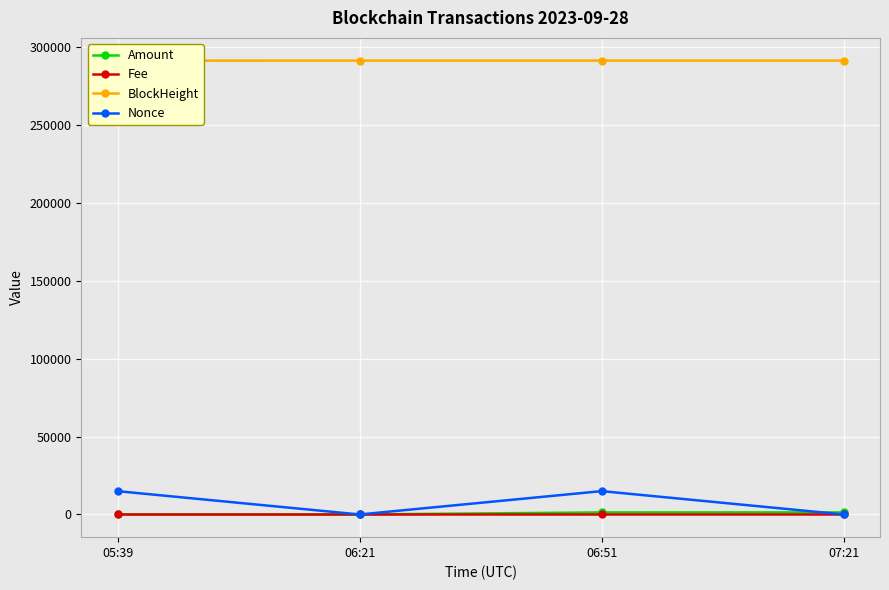

At which category does Nonce reach its first local peak?

06:51